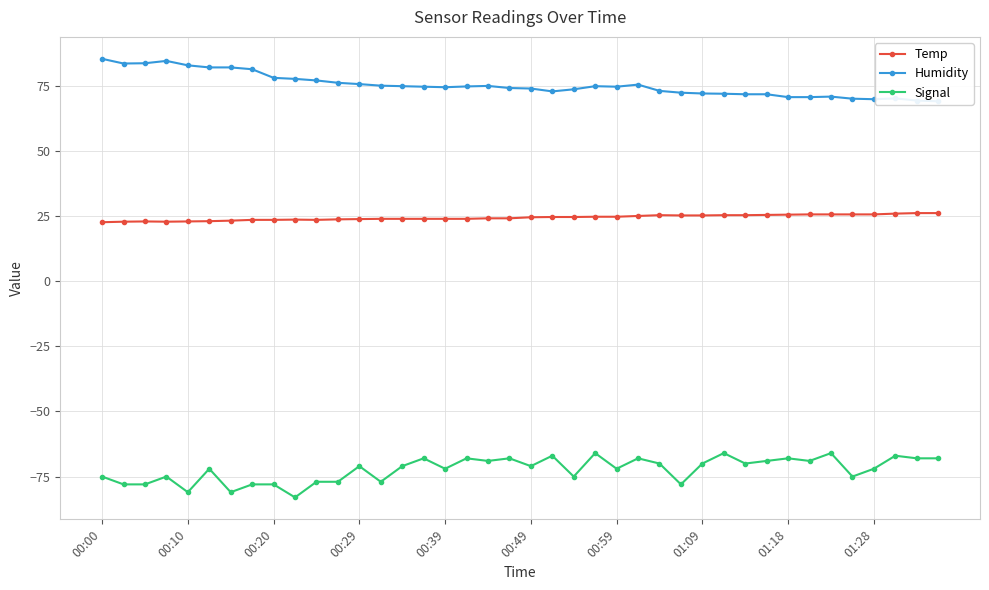

What is the sum of all Temp values?

975.3